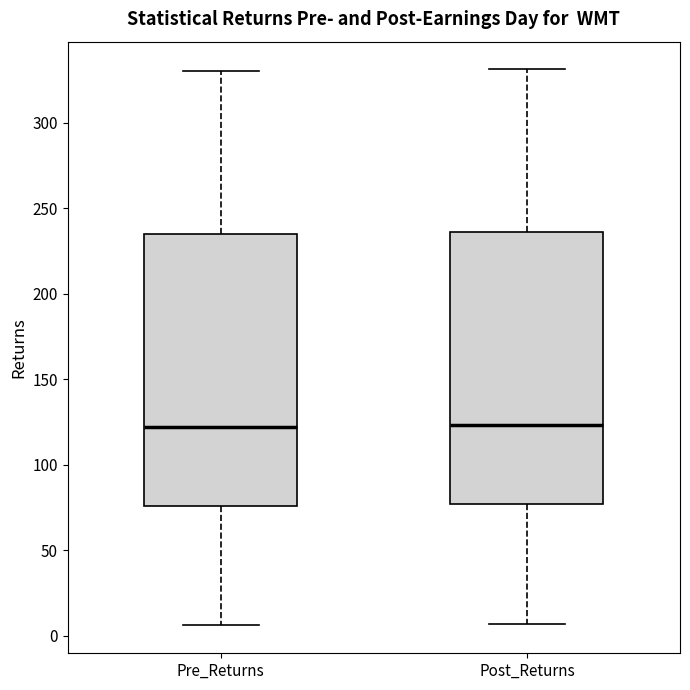

Reading left to right, read every box against the y-axis: the position of its median line, the range the box covers, and the ends of its whiskers. The values are not printed on the chart, so give them approximately, as read against the axis.

Pre_Returns: median 120, box 75 to 235, whiskers 5 to 330
Post_Returns: median 125, box 75 to 235, whiskers 5 to 330